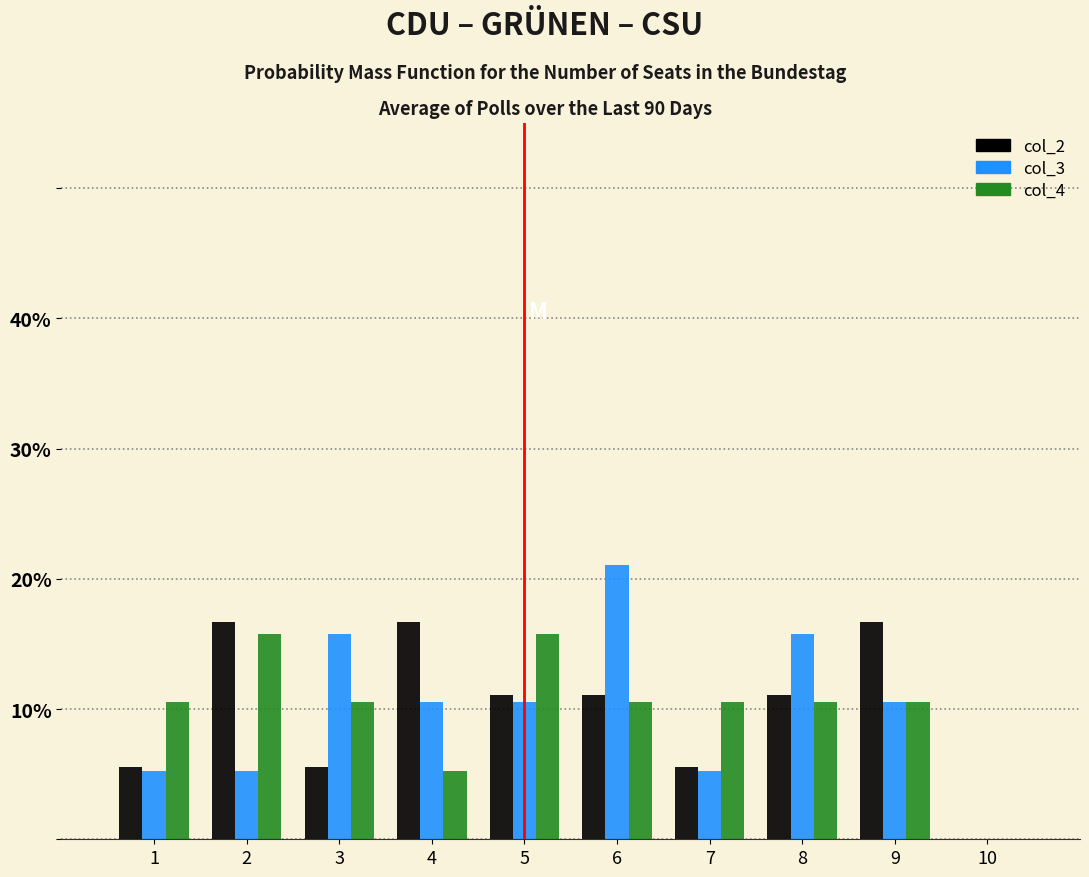

Reading left to right, transcribe this chart: for each range on the x-axis, give the height of each series' bar. The values are not printed on the chart, so give them approximately, as read against the axis.

0.5 to 1.5: col_2=6	col_3=5	col_4=11
1.5 to 2.5: col_2=17	col_3=5	col_4=16
2.5 to 3.5: col_2=6	col_3=16	col_4=11
3.5 to 4.5: col_2=17	col_3=11	col_4=5
4.5 to 5.5: col_2=11	col_3=11	col_4=16
5.5 to 6.5: col_2=11	col_3=21	col_4=11
6.5 to 7.5: col_2=6	col_3=5	col_4=11
7.5 to 8.5: col_2=11	col_3=16	col_4=11
8.5 to 9.5: col_2=17	col_3=11	col_4=11
9.5 to 10.5: col_2=0	col_3=0	col_4=0